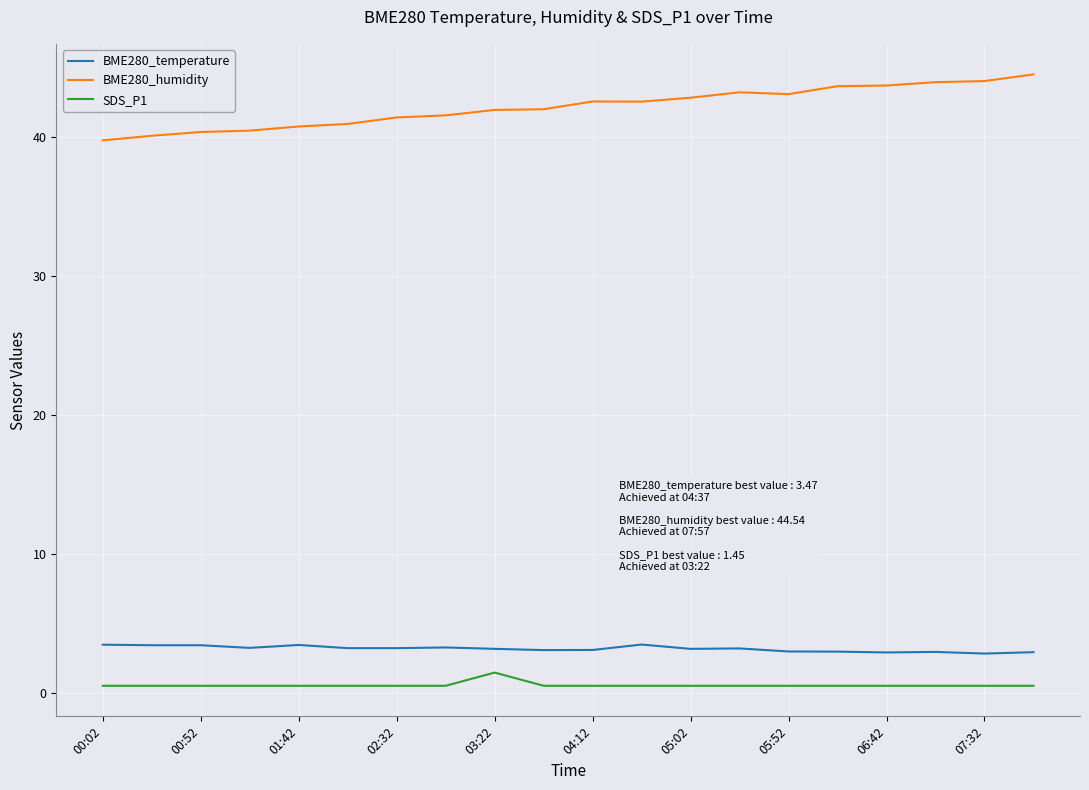

Which series has the widest spread of values?

BME280_humidity